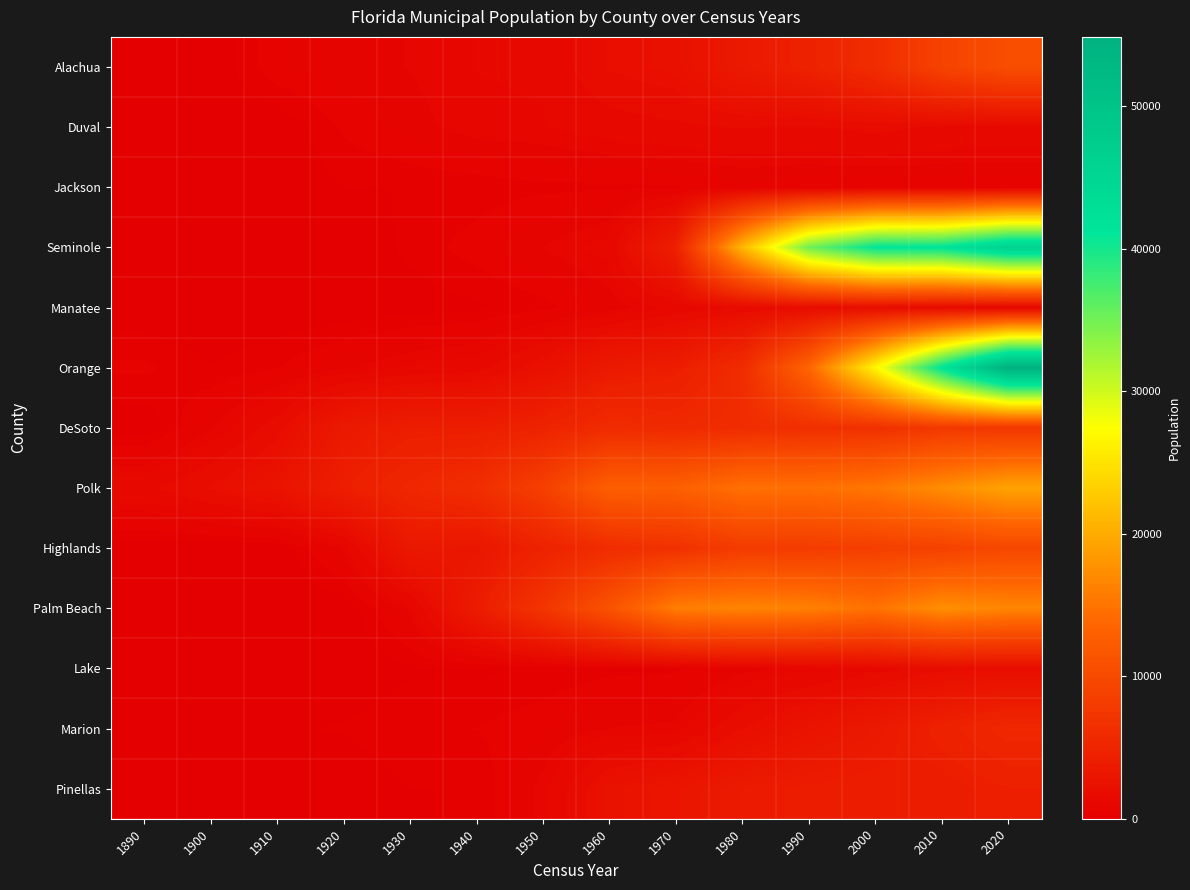

Reading right to left, list all the values displayed in this chart.

Alachua: 2020=10574	2010=9059	2000=6098	1990=4547	1980=3561	1970=2252	1960=1974	1950=1116	1940=1081	1930=865	1920=778	1910=610	1900=0	1890=0
Duval: 2020=1396	2010=1425	2000=1634	1990=1450	1980=1526	1970=1408	1960=1272	1950=1048	1940=1002	1930=749	1920=470	1910=0	1900=0	1890=0
Jackson: 2020=484	2010=489	2000=466	1990=482	1980=548	1970=402	1960=380	1950=375	1940=283	1930=221	1920=207	1910=0	1900=0	1890=0
Seminole: 2020=46231	2010=41496	2000=41200	1990=35167	1980=21105	1970=4391	1960=1212	1950=858	1940=551	1930=281	1920=0	1910=0	1900=0	1890=0
Manatee: 2020=968	2010=1503	2000=1814	1990=1744	1980=1537	1970=1137	1960=690	1950=345	1940=158	1930=77	1920=0	1910=0	1900=0	1890=0
Orange: 2020=54873	2010=41542	2000=26642	1990=13611	1980=6019	1970=4045	1960=3578	1950=2254	1940=1312	1930=1134	1920=798	1910=410	1900=218	1890=490
DeSoto: 2020=7420	2010=7637	2000=6604	1990=6488	1980=6002	1970=5658	1960=5889	1950=4764	1940=4055	1930=4082	1920=3479	1910=1736	1900=799	1890=0
Polk: 2020=19309	2010=17298	2000=15340	1990=14716	1980=14780	1970=12891	1960=12849	1950=8694	1940=6158	1930=5269	1920=4203	1910=2662	1900=1983	1890=1386
Highlands: 2020=9658	2010=8836	2000=8542	1990=8078	1980=8026	1970=6712	1960=6073	1950=4612	1940=3125	1930=3355	1920=890	1910=0	1900=0	1890=0
Palm Beach: 2020=16698	2010=17467	2000=14906	1990=16177	1980=16535	1970=15949	1960=11273	1950=7219	1940=3806	1930=926	1920=0	1910=0	1900=0	1890=0
Lake: 2020=1889	2010=1810	2000=1298	1990=981	1980=755	1970=388	1960=357	1950=255	1940=153	1930=167	1920=0	1910=0	1900=0	1890=0
Marion: 2020=5413	2010=4492	2000=3478	1990=2678	1980=1913	1970=916	1960=864	1950=595	1940=433	1930=400	1920=237	1910=190	1900=137	1890=130
Pinellas: 2020=4273	2010=3869	2000=4067	1990=3963	1980=3673	1970=2962	1960=2456	1950=961	1940=218	1930=212	1920=0	1910=0	1900=0	1890=0